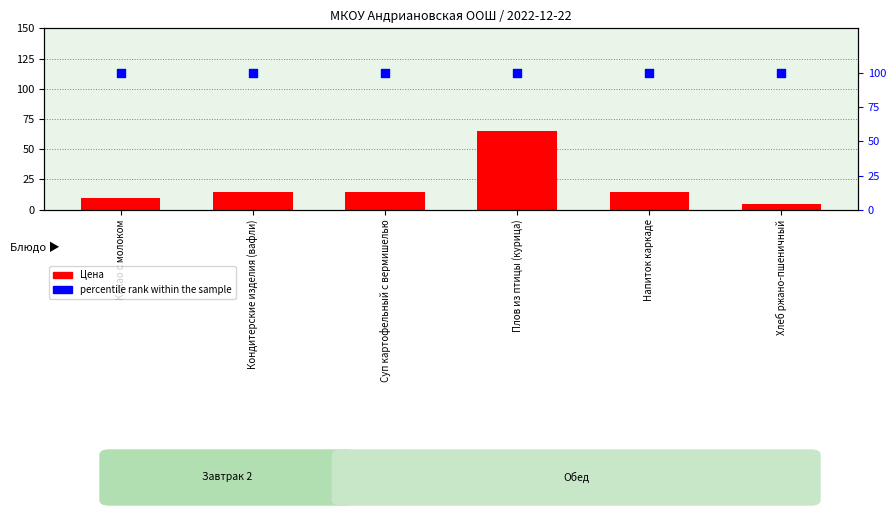

At how many categories does at least one series exceed 13?

6